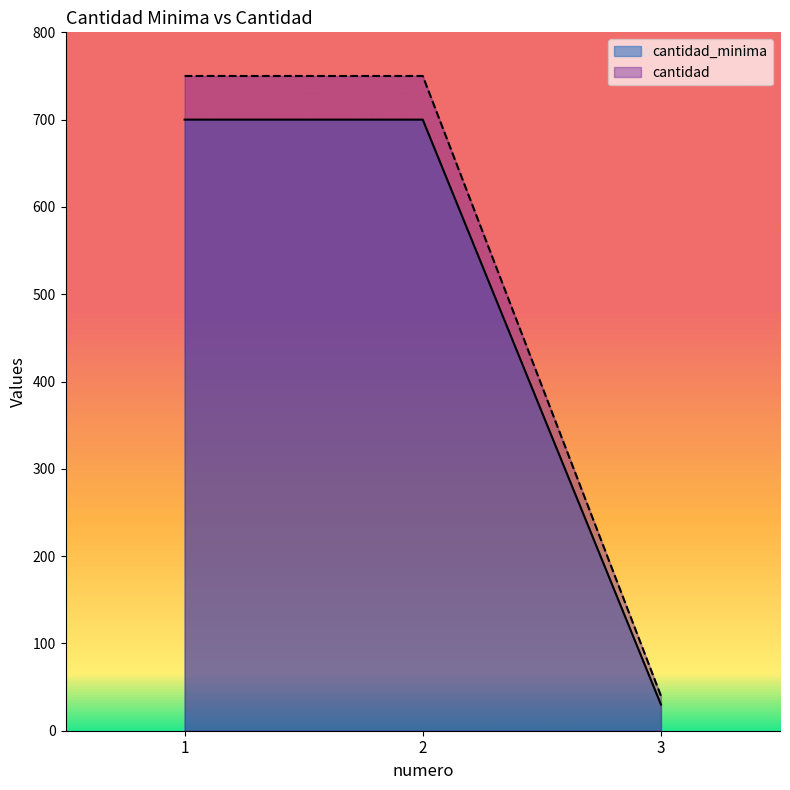

Reading left to right, what are all the values shown in this chart?

cantidad_minima: 1=700	2=700	3=30
cantidad: 1=750	2=750	3=40